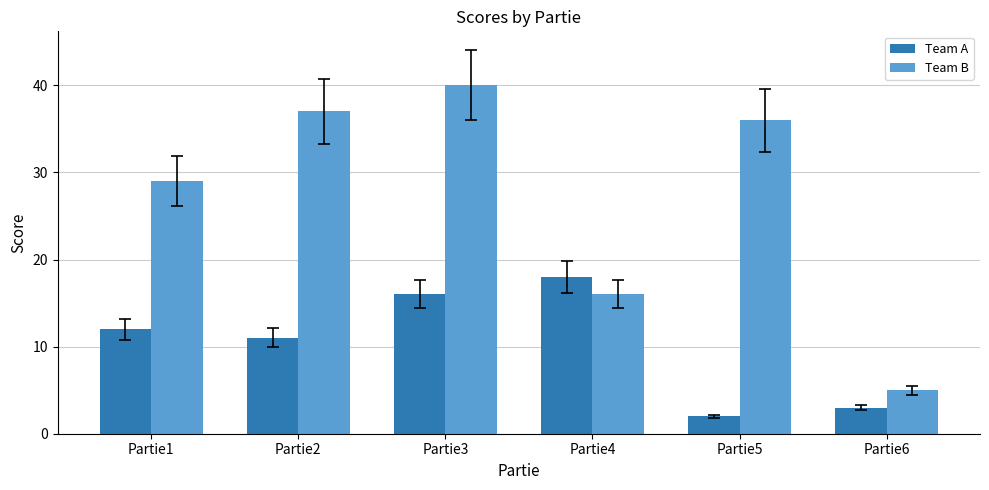

List the series in order of their overall mean, highest first.

Team B, Team A